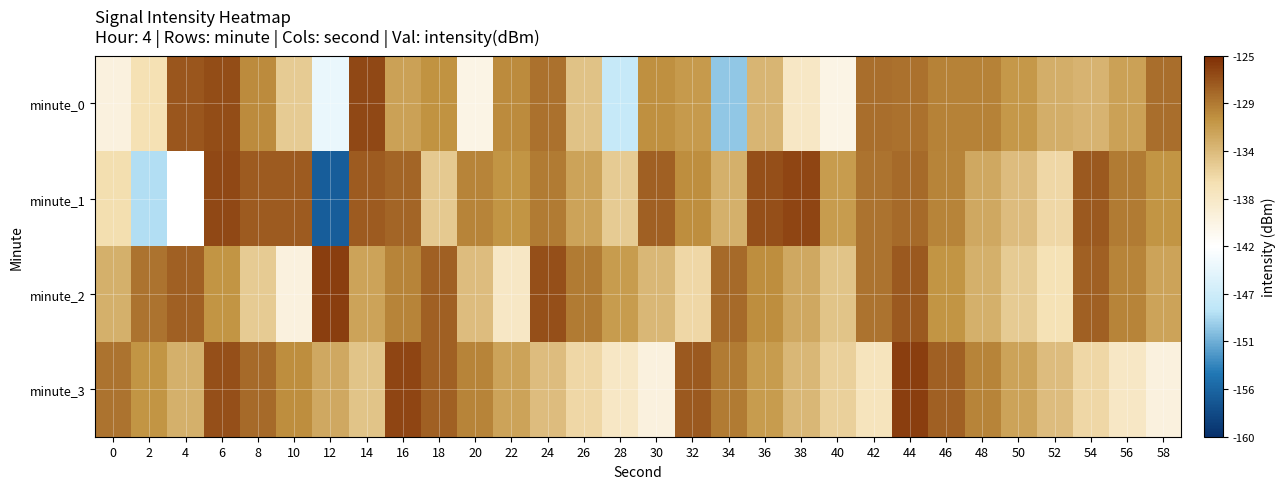

At which category does the chart reach its minimum across all series?

12